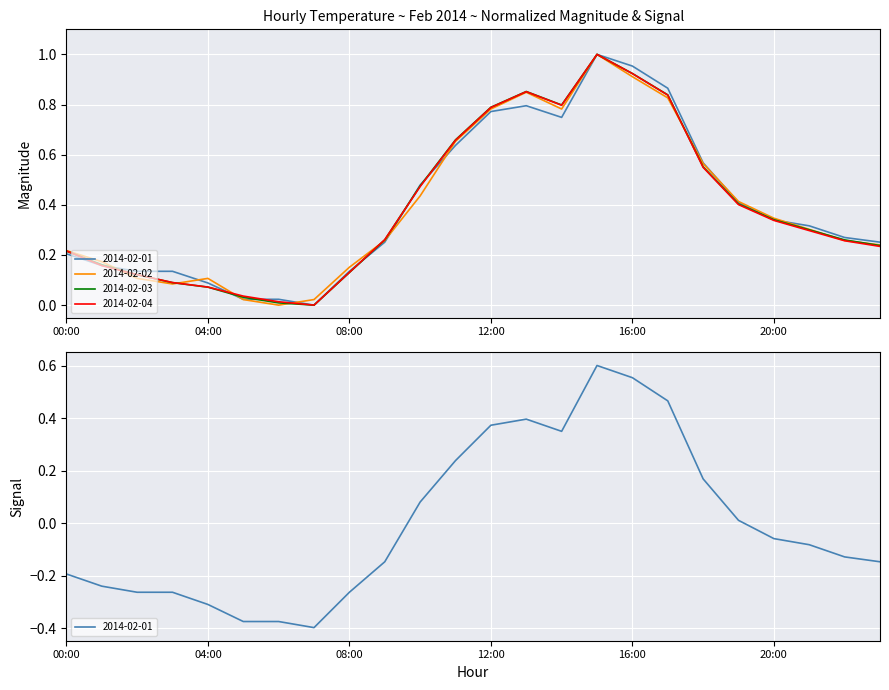

At which category is the sum across all series the highest?

15:00